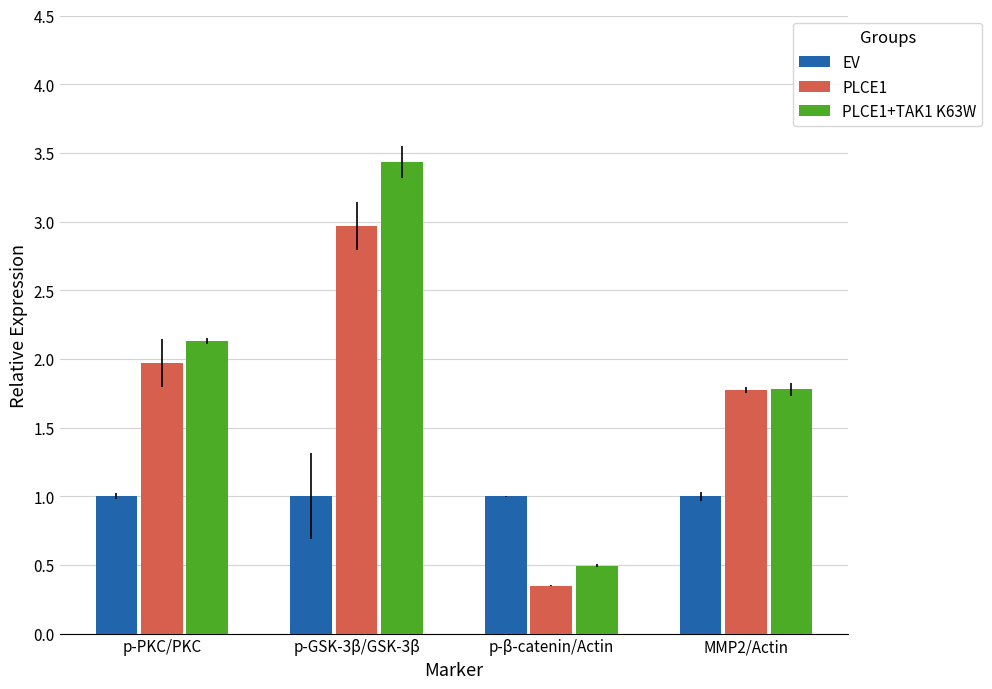

What is the approximate value of PLCE1 at p-PKC/PKC?

2.0